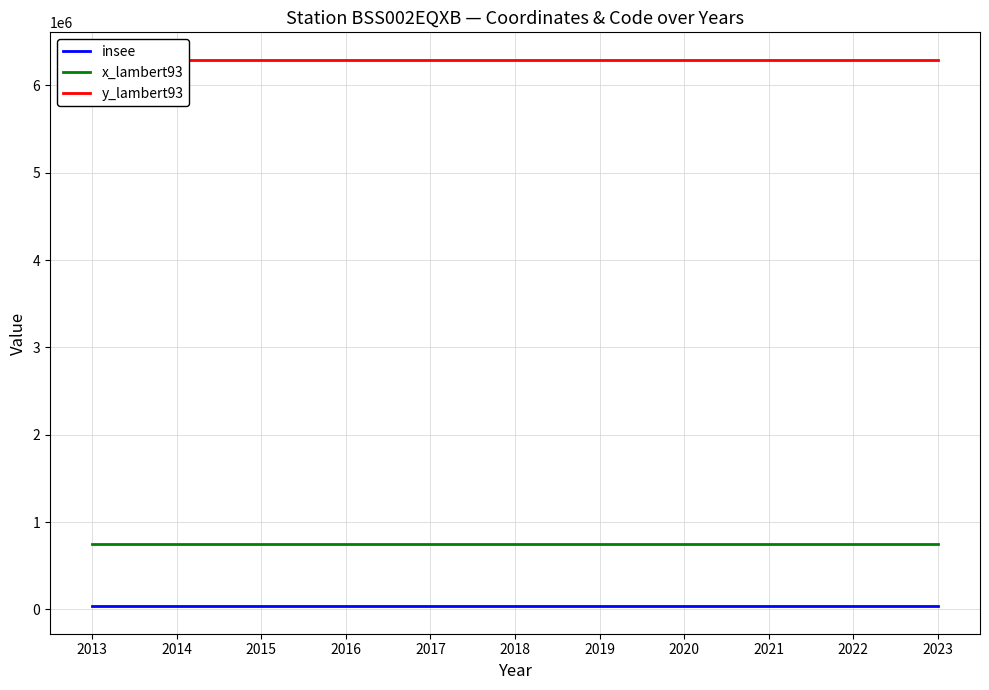

Reading left to right, extract all data points from this chart.

insee: 2013=34060	2014=34060	2015=34060	2016=34060	2017=34060	2018=34060	2019=34060	2020=34060	2021=34060	2022=34060	2023=34060
x_lambert93: 2013=750247	2014=750247	2015=750247	2016=750247	2017=750247	2018=750247	2019=750247	2020=750247	2021=750247	2022=750247	2023=750247
y_lambert93: 2013=6295774	2014=6295774	2015=6295774	2016=6295774	2017=6295774	2018=6295774	2019=6295774	2020=6295774	2021=6295774	2022=6295774	2023=6295774